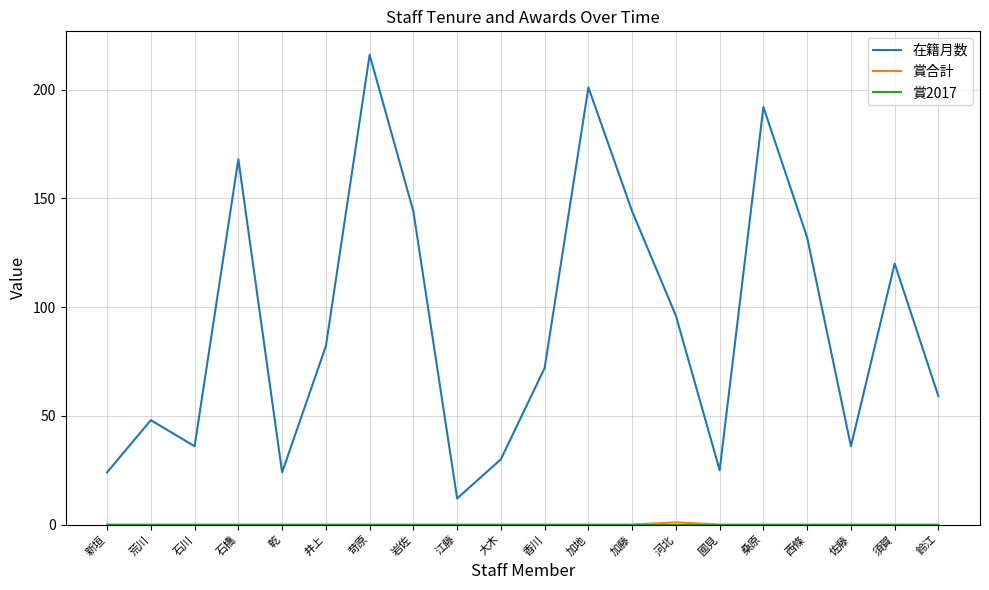

What position from the left is 佐藤?

18